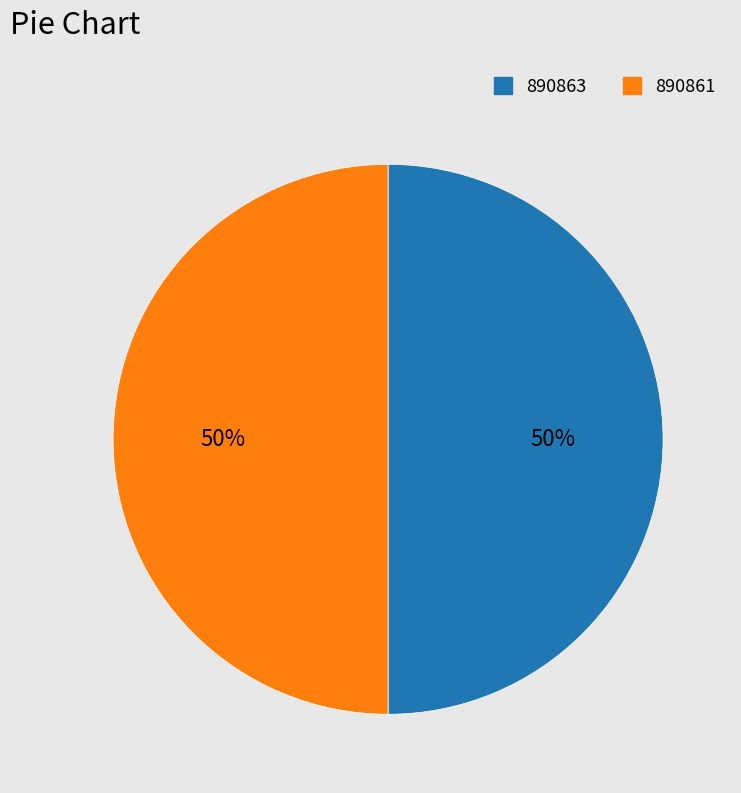

To the nearest percent, what is the average slice percentage?

50%